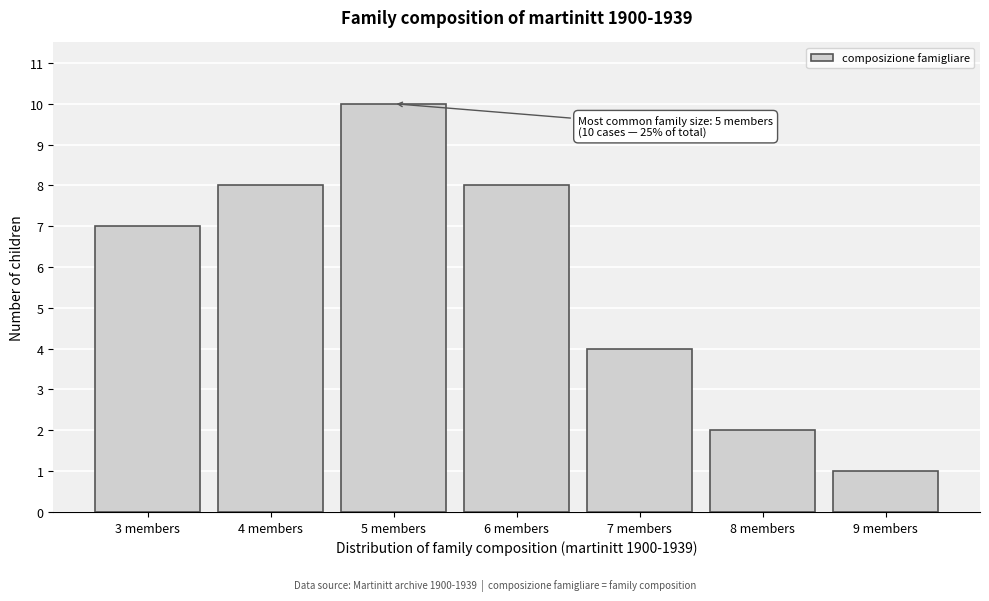

Reading left to right, what are all the values shown in this chart?

7	8	10	8	4	2	1